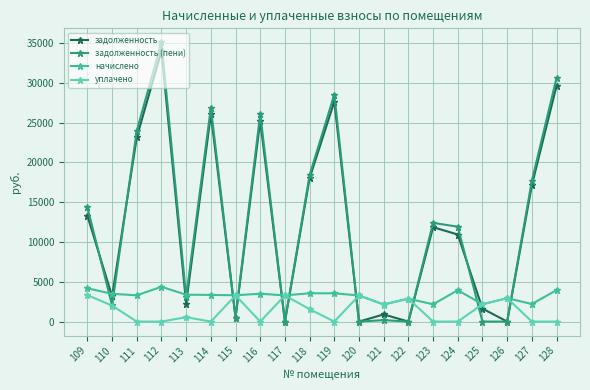

How many intersections are there between задолженность and уплачено?

8